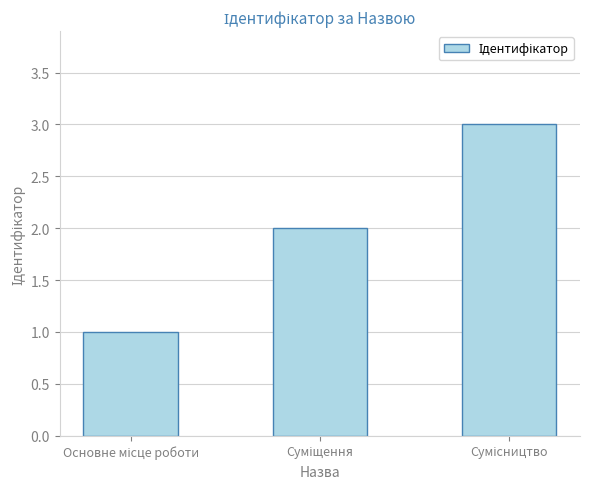

What is the sum of all values?

6